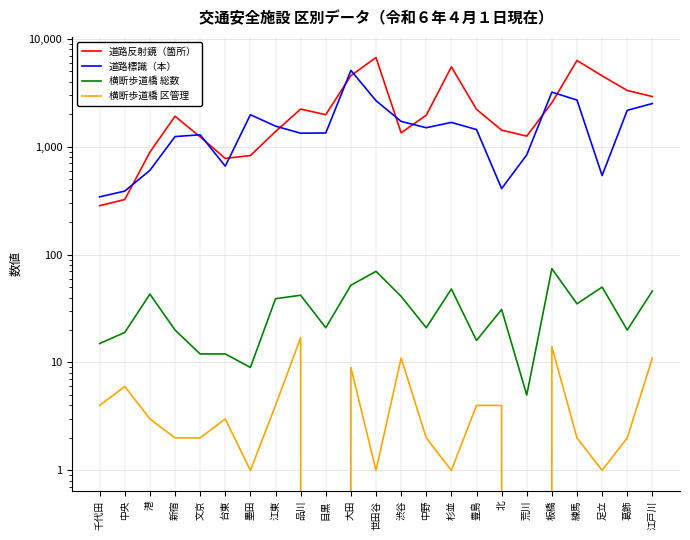

How many interior local valleys does the 横断歩道橋 区管理 series have?

6